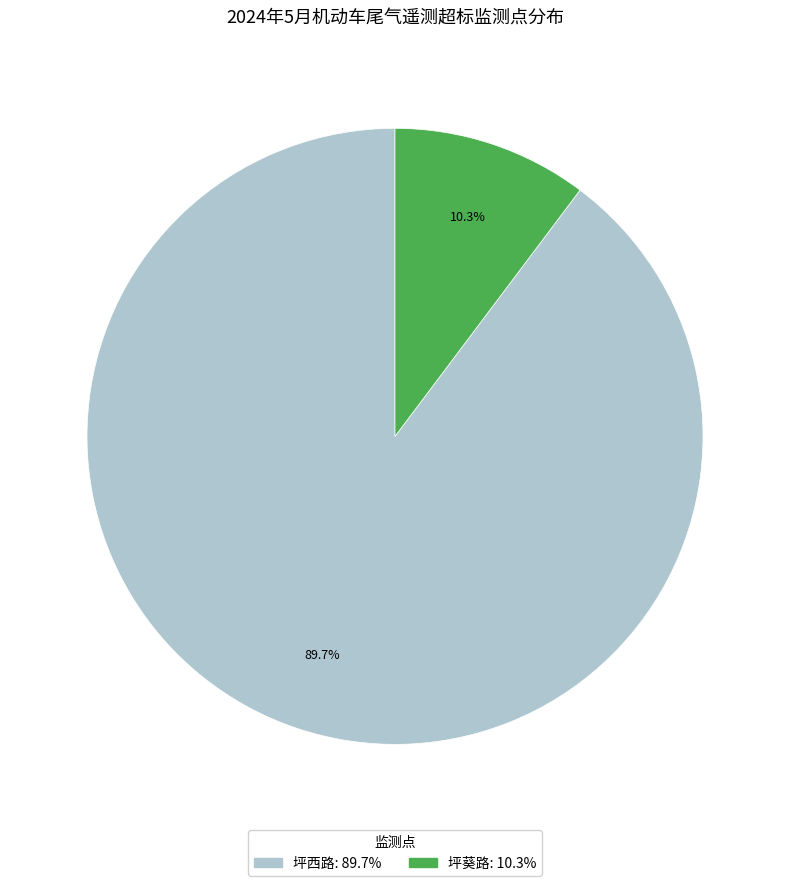

Rank the categories by value from lowest to highest.

坪葵路, 坪西路